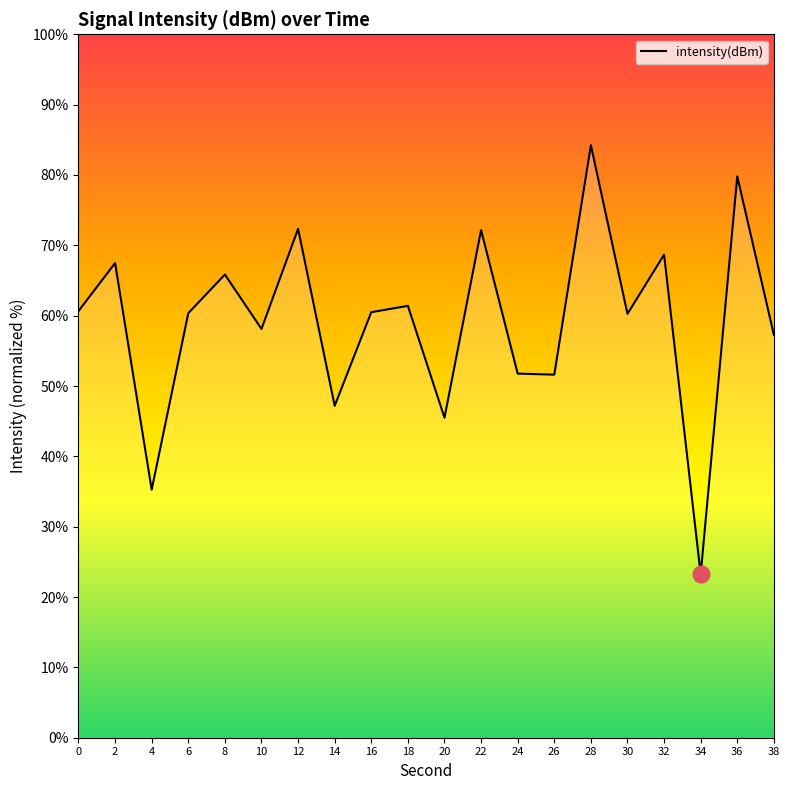

Between 26 and 14, which is larger?

26